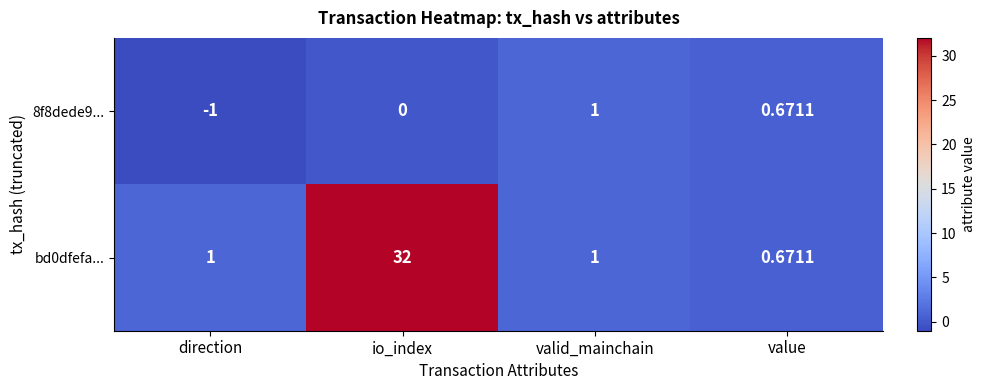

Rank the categories by 8f8dede9... value from highest to lowest.

valid_mainchain, value, io_index, direction